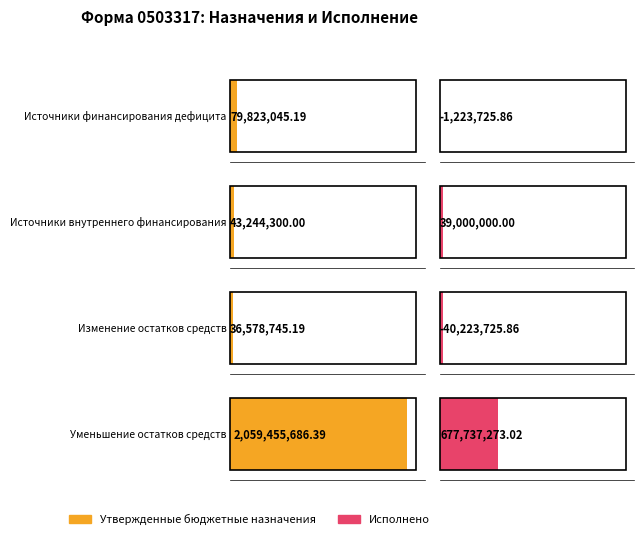

The Утвержденные бюджетные назначения series shows 591182920.7 at Уменьшение остатков средств. True or false?

False